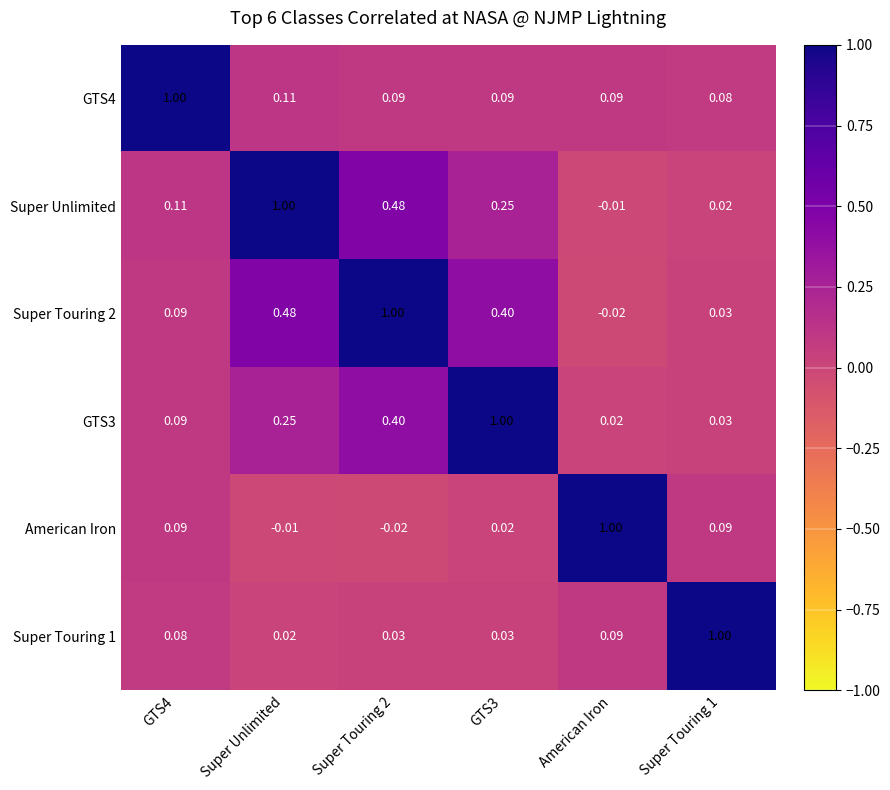

Which category has the lowest value in the Super Touring 1 series?

Super Unlimited